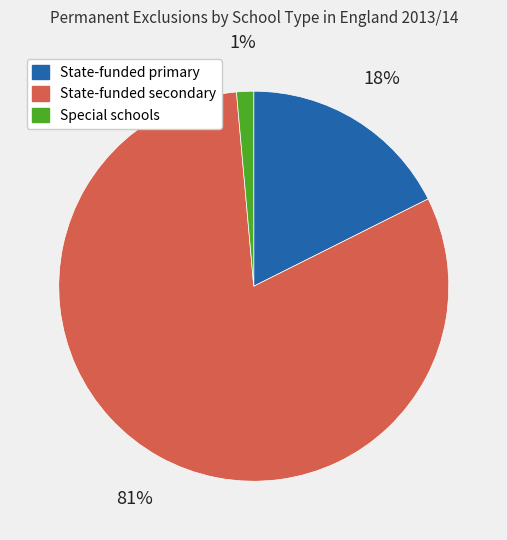

Does any single category account for the majority?

Yes